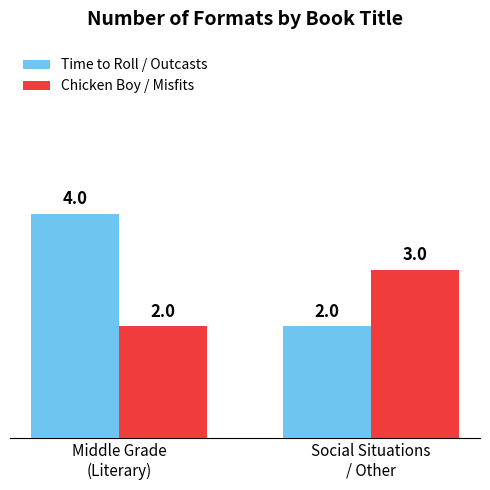

Does the chart contain any negative values?

No